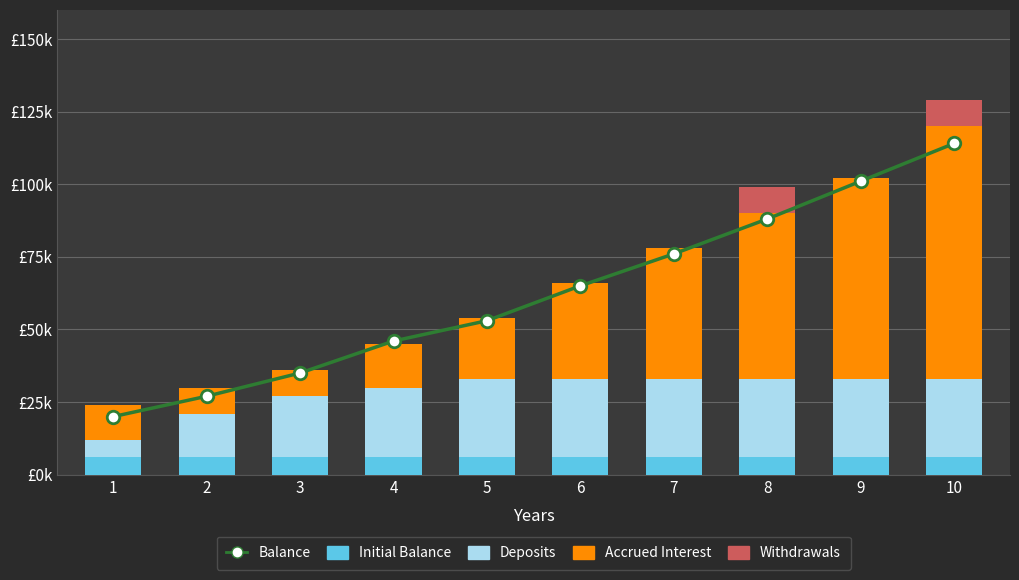

Which series has the widest spread of values?

Balance